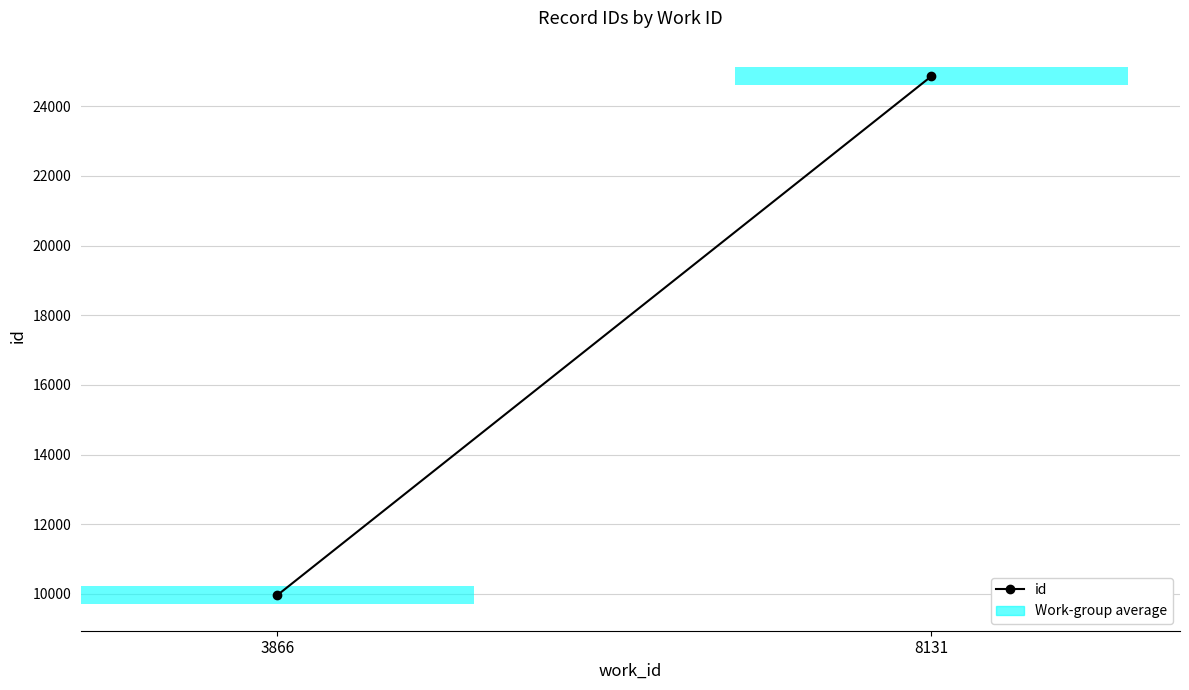

True or false: the data shows 39326 at 8131.

False